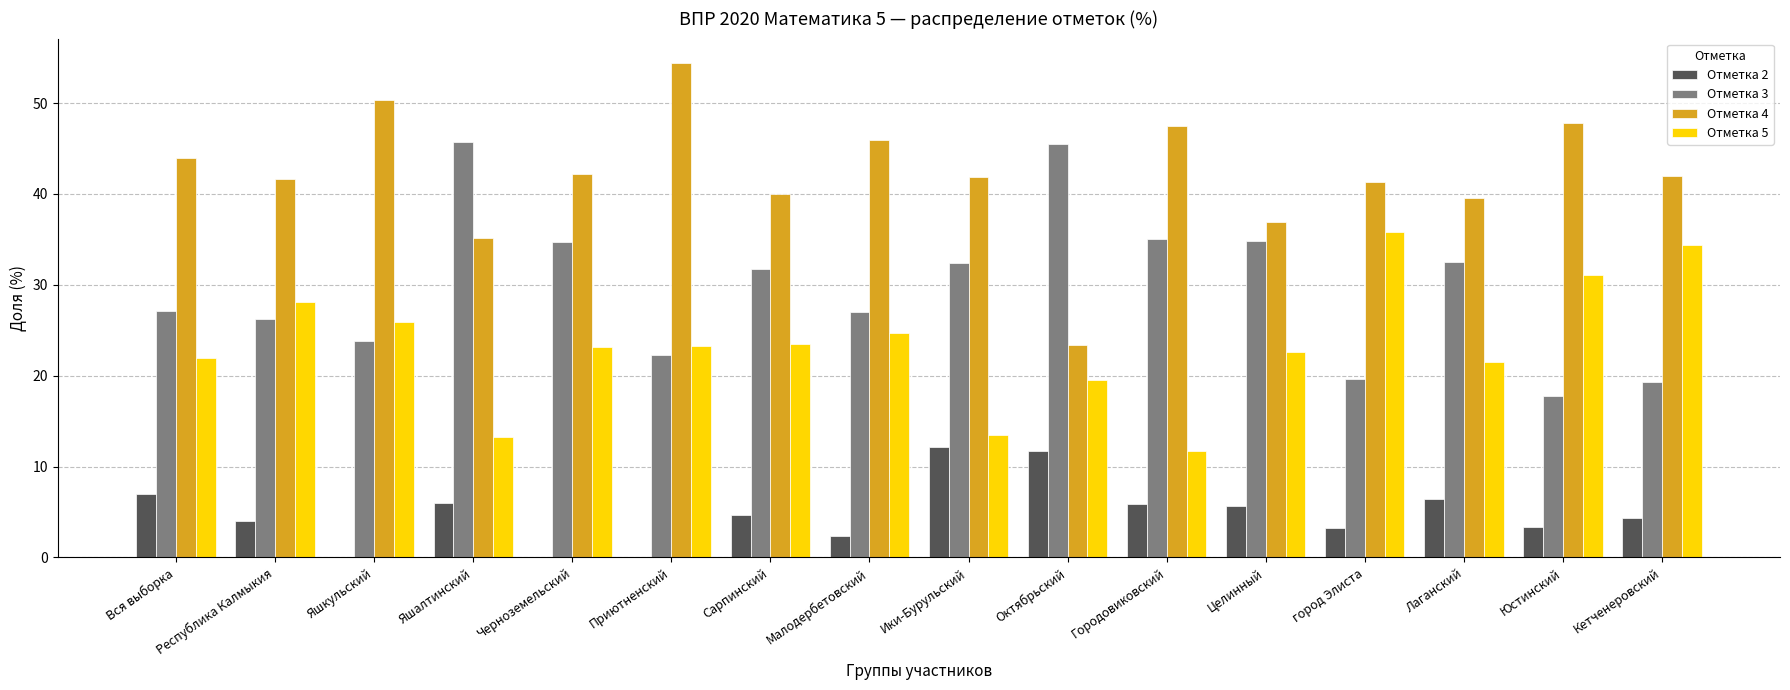

Count the number of data series in this chart.

4